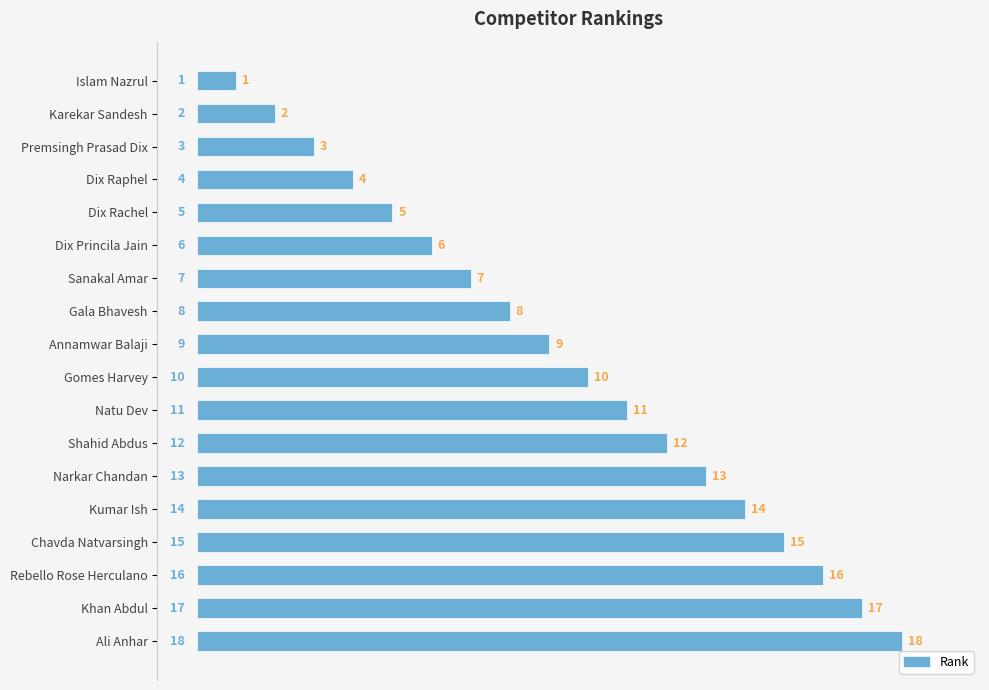

How many bars are there in total?

18